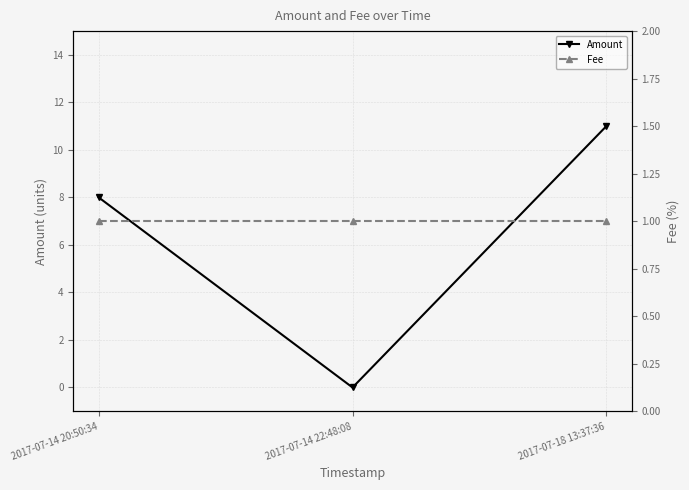

What is the total value across all series at 2017-07-14 22:48:08?

1